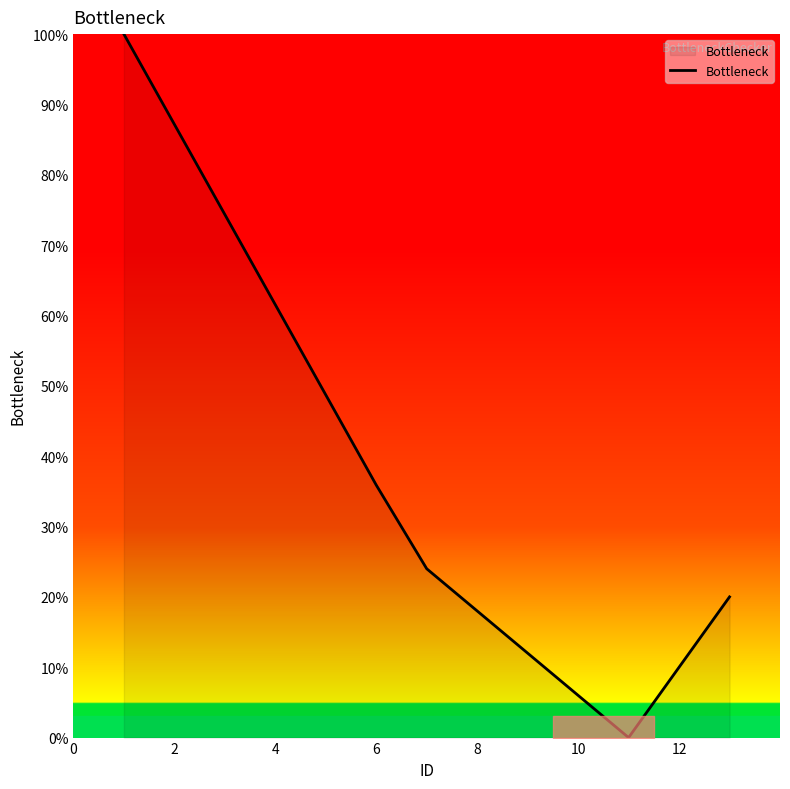

What is the maximum value shown in the chart?

100.0